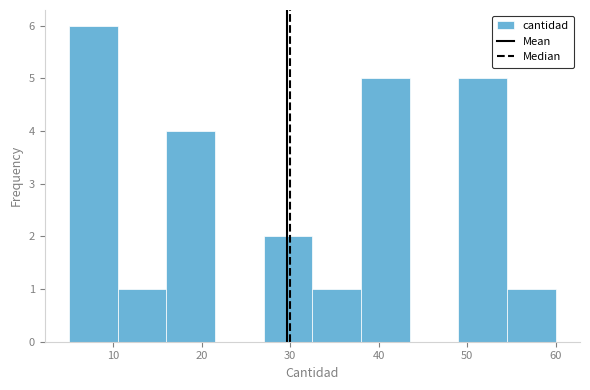

Which range on the x-axis has the tallest bar?

5.0 to 10.5